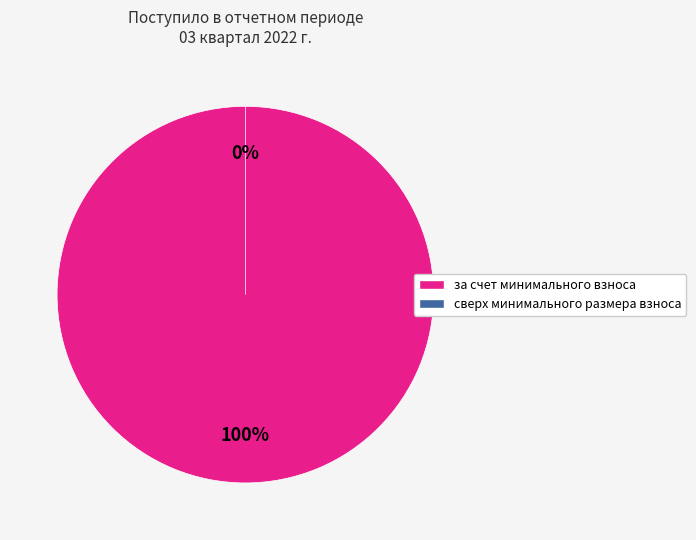

The за счет минимального взноса slice represents 99% of the pie. True or false?

False